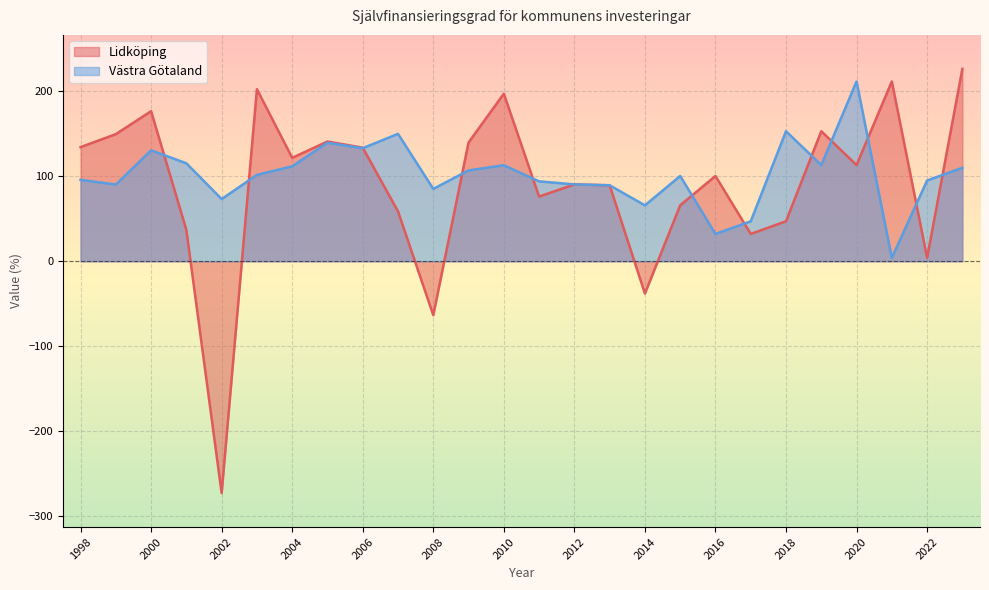

Reading left to right, transcribe all the data shown in this chart.

Lidköping: 134.3	149.6	176.6	36.8	-272.7	202.5	121.7	140.9	133.6	58.7	-63.4	139.7	197.2	76.1	90.4	89.4	-38.0	65.8	100.3	32.1	47.1	153.0	113.2	211.5	4.0	226.4
Västra Götaland: 95.8	90.2	130.5	115.3	73.2	101.6	111.8	139.5	133.0	149.9	85.2	106.9	113.0	94.0	90.4	89.4	65.8	100.3	32.1	47.1	153.0	113.2	211.5	4.0	95.0	110.0